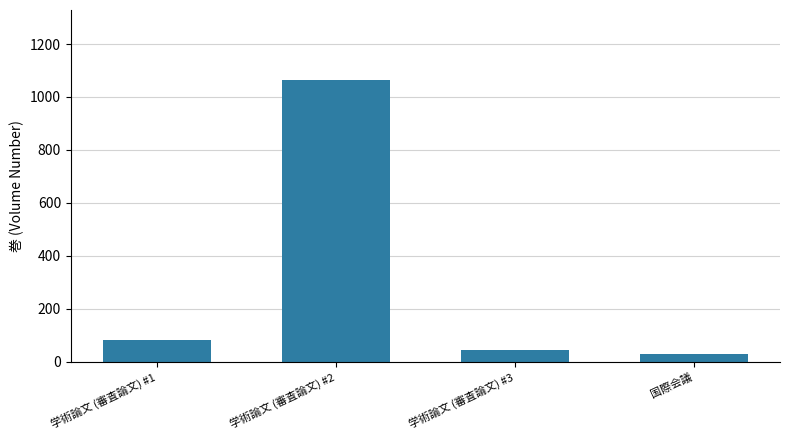

What is the label of the 3rd bar from the right?

学術論文 (審査論文) #2